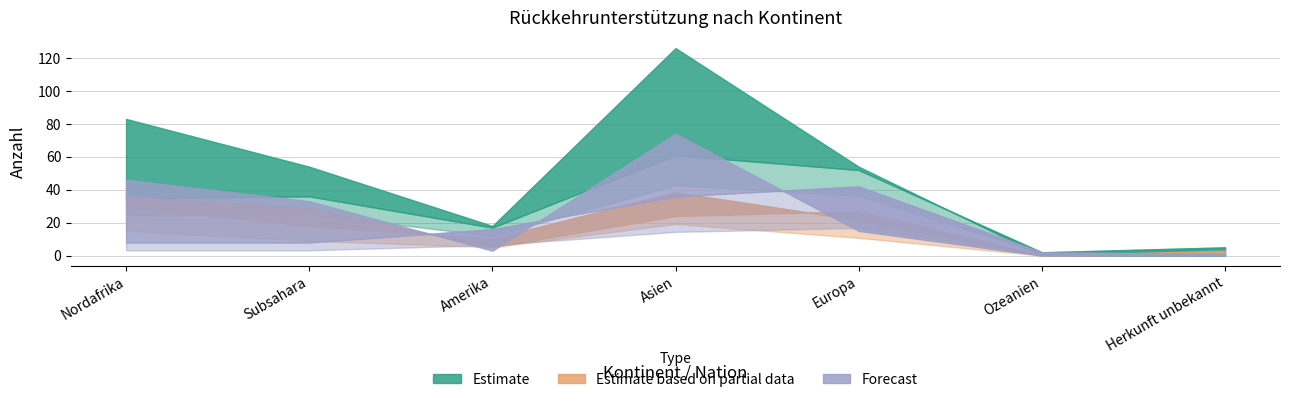

What position from the right is Herkunft unbekannt?

1